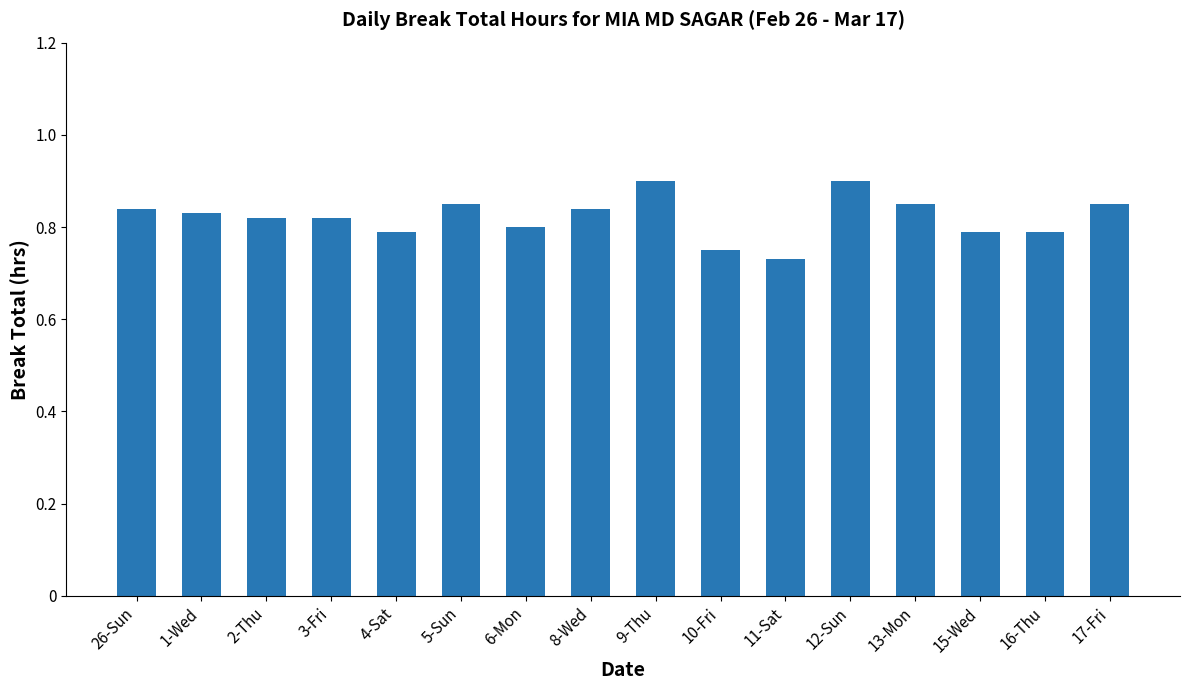

What position from the left is 2-Thu?

3